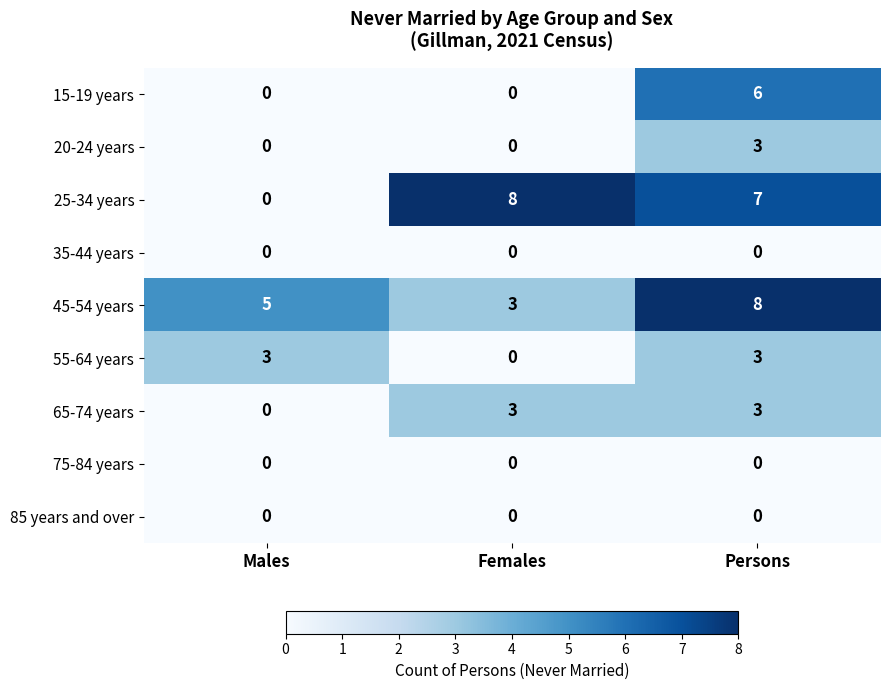

Reading left to right, extract all data points from this chart.

15-19 years: Males=0	Females=0	Persons=6
20-24 years: Males=0	Females=0	Persons=3
25-34 years: Males=0	Females=8	Persons=7
35-44 years: Males=0	Females=0	Persons=0
45-54 years: Males=5	Females=3	Persons=8
55-64 years: Males=3	Females=0	Persons=3
65-74 years: Males=0	Females=3	Persons=3
75-84 years: Males=0	Females=0	Persons=0
85 years and over: Males=0	Females=0	Persons=0